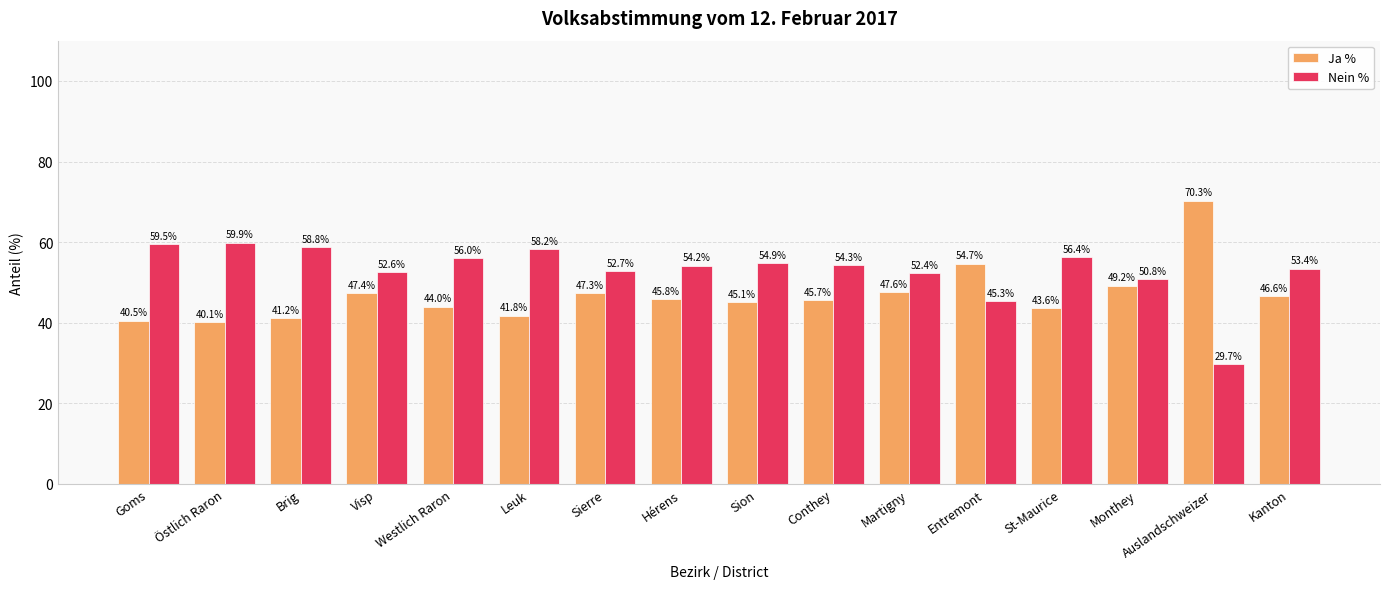

What is the smallest value displayed?

29.7